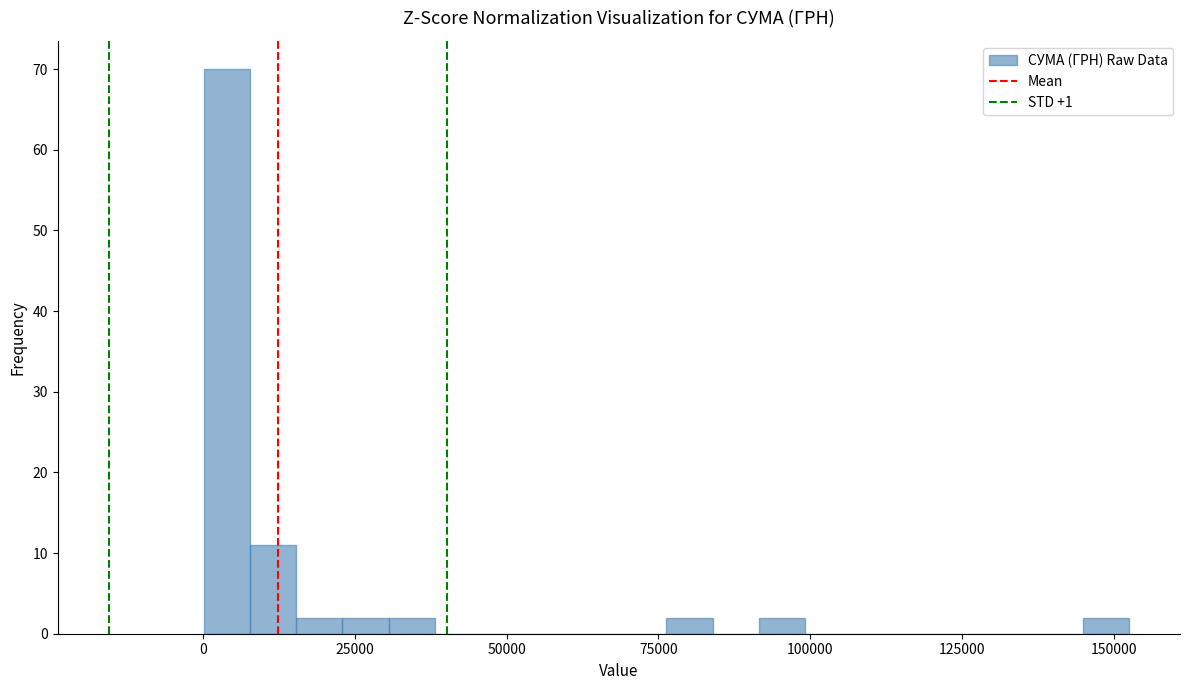

Around what value on the x-axis is the tallest bar? Give the approximate position of its centre, as read against the axis.

5000